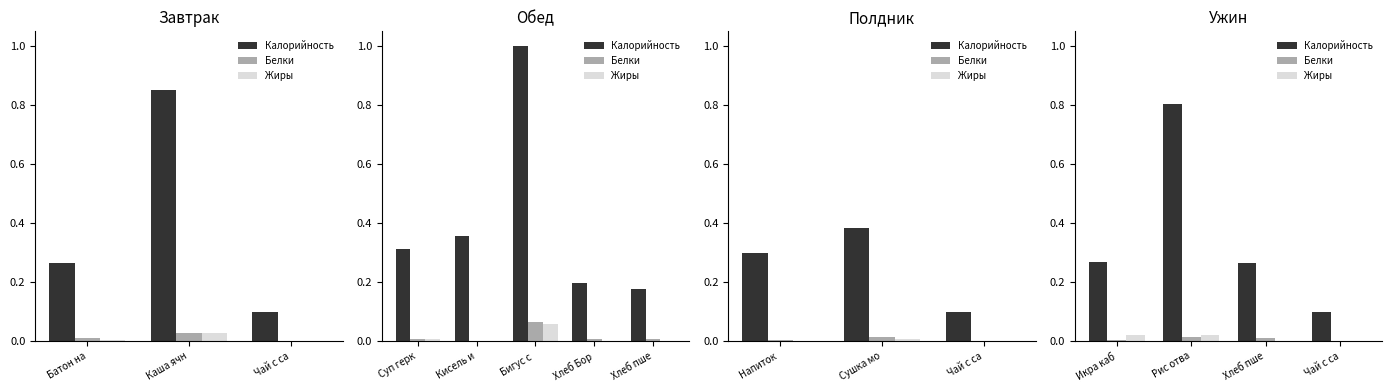

The value of Белки at Икра каб is 0.0. True or false?

False